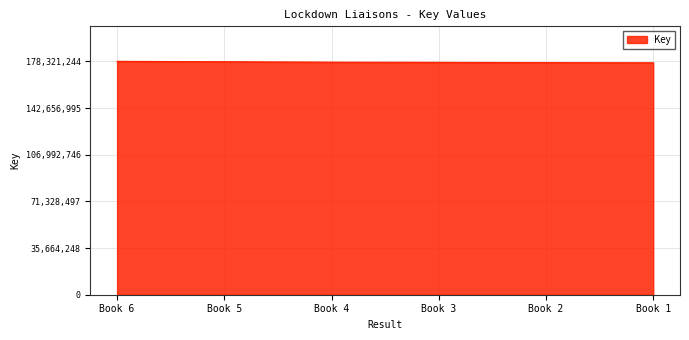

Reading left to right, extract all data points from this chart.

Book 6=178321.2	Book 5=178008.6	Book 4=177683.6	Book 3=177536.0	Book 2=177332.0	Book 1=177216.6